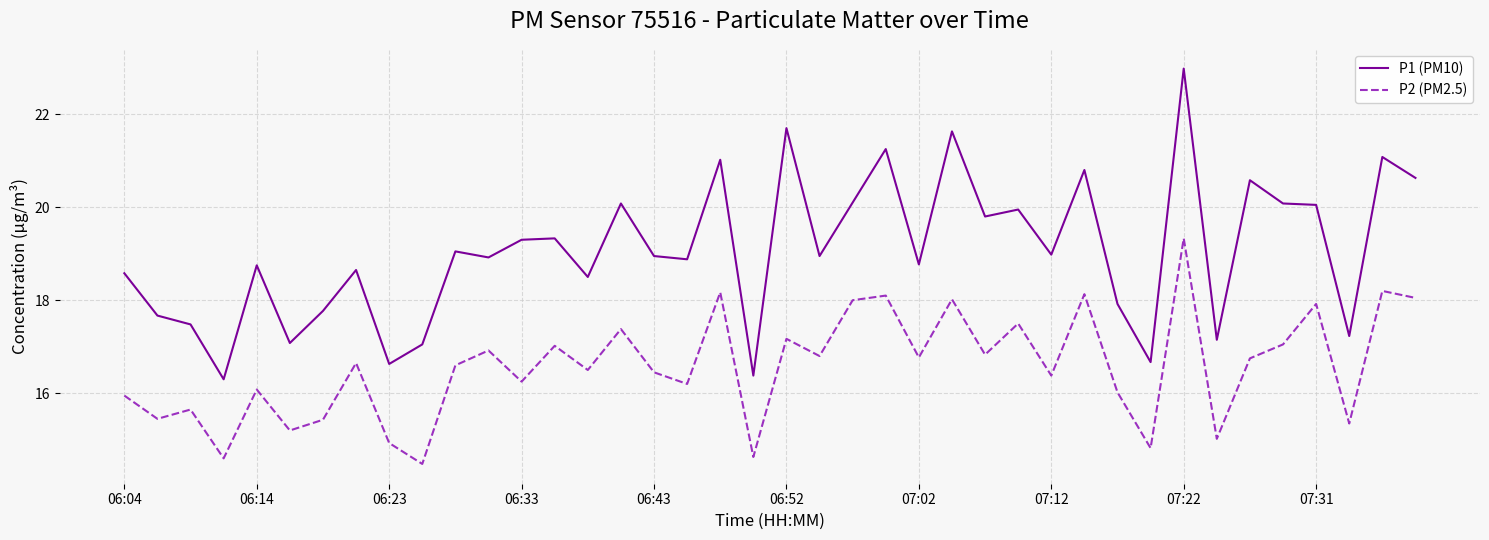

What is the maximum value for P1 (PM10)?

23.0